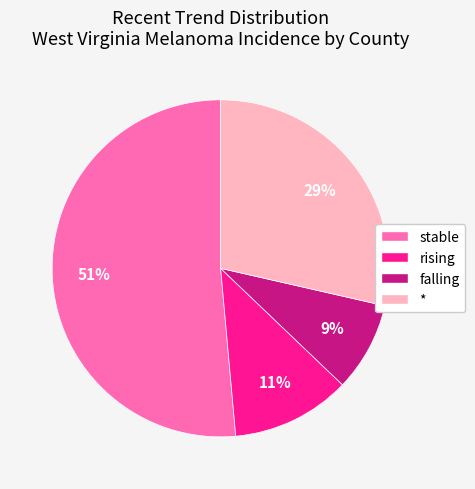

To the nearest percent, what is the average slice percentage?

25%